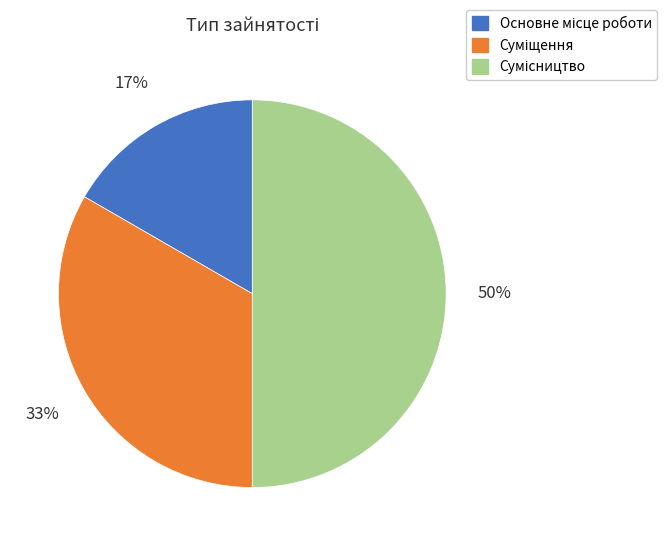

To the nearest percent, what is the difference between the largest and smallest slice percentages?

33%